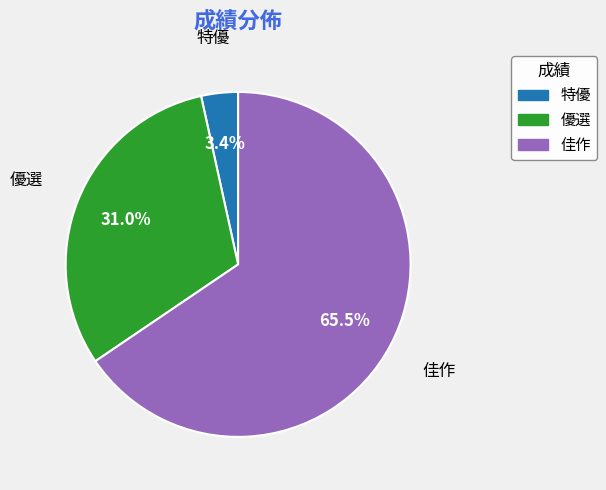

Does 特優 represent more than half of the total?

No